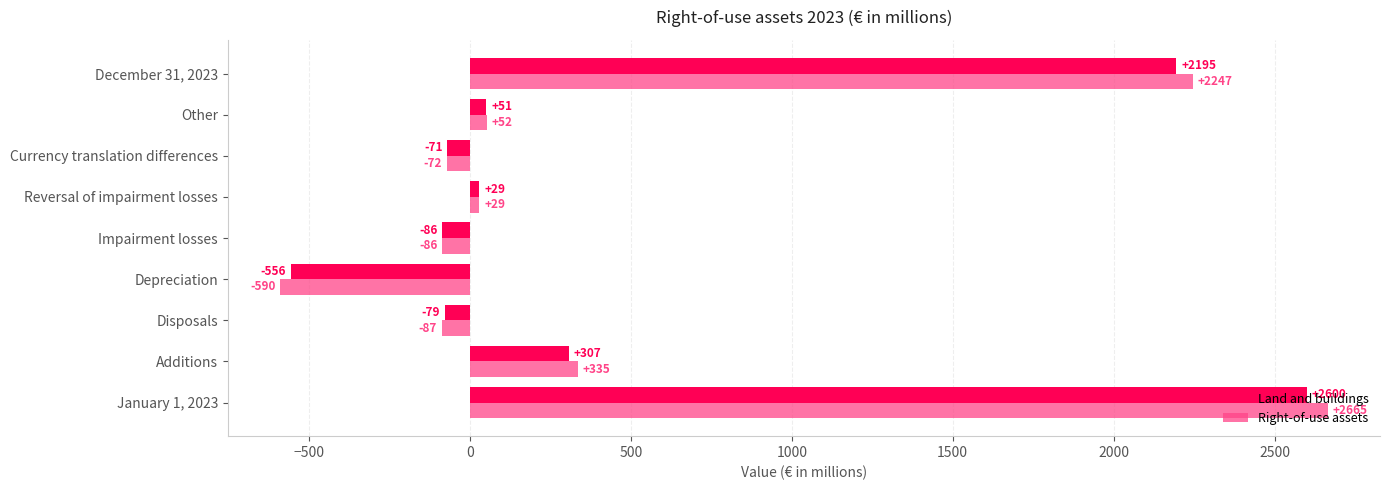

Which series has the widest spread of values?

Right-of-use assets